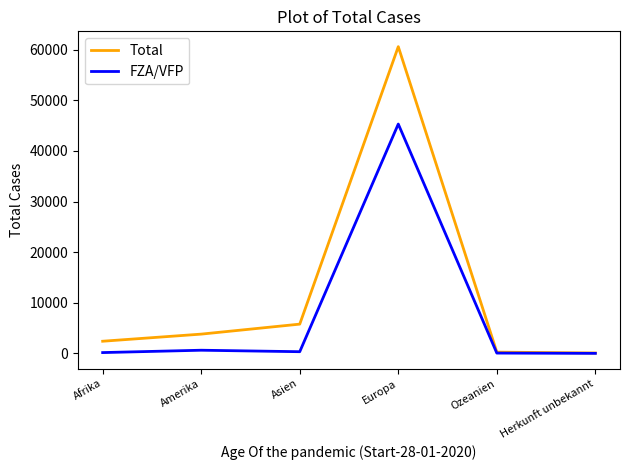

Which series has the largest range (max minus min)?

Total